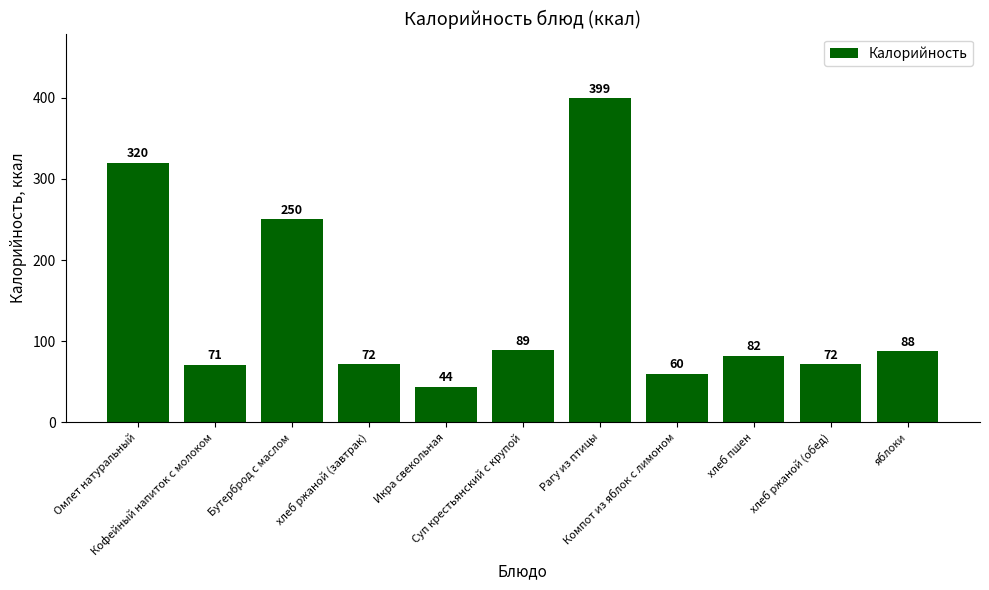

What position from the left is хлеб ржаной (завтрак)?

4